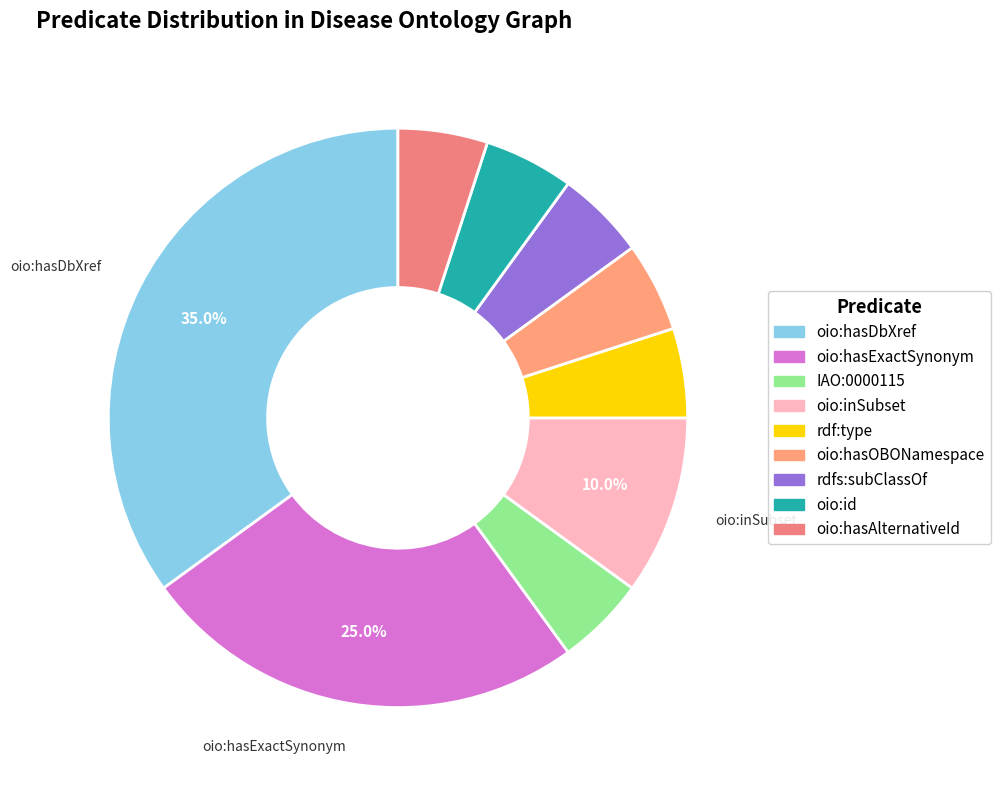

What percentage is the IAO:0000115 slice, to the nearest percent?

5%